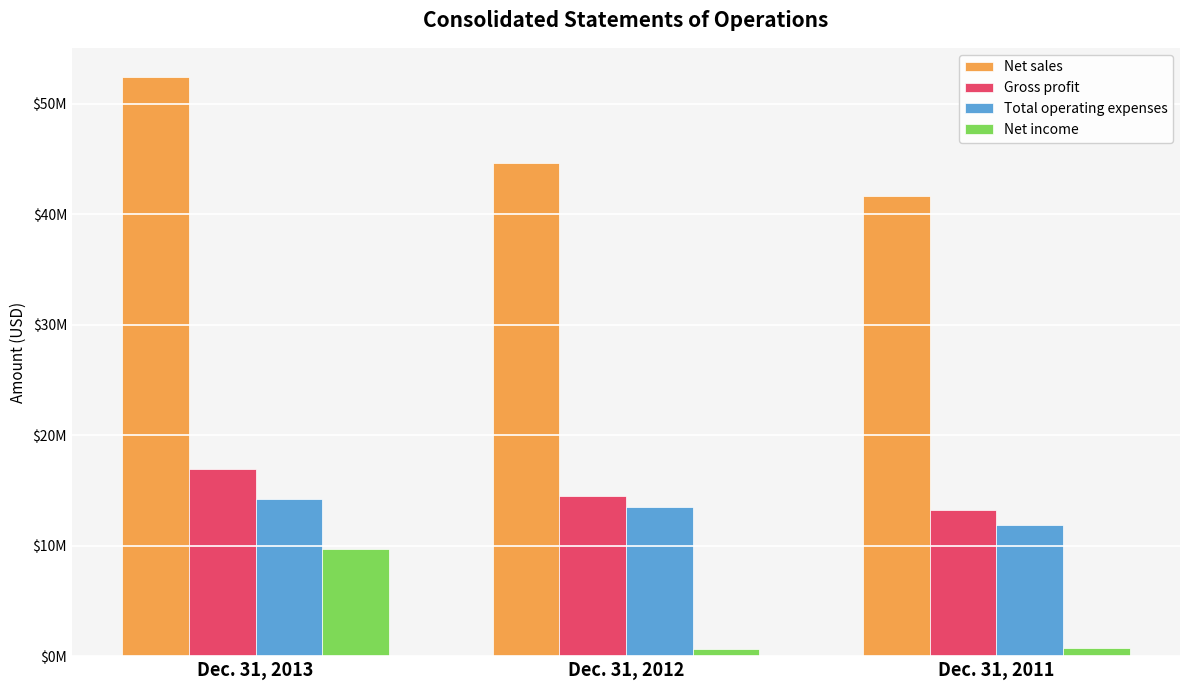

Is it true that Gross profit equals 24871613 at Dec. 31, 2012?

False